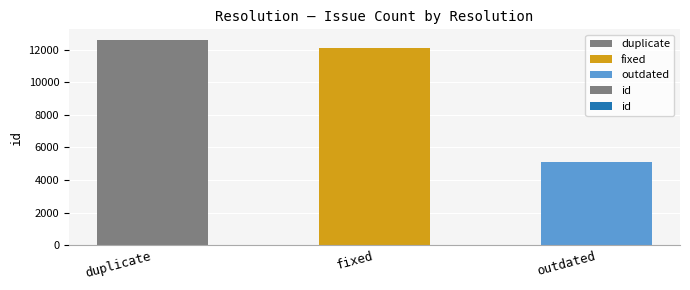

Where does the data first go above 12130?

duplicate